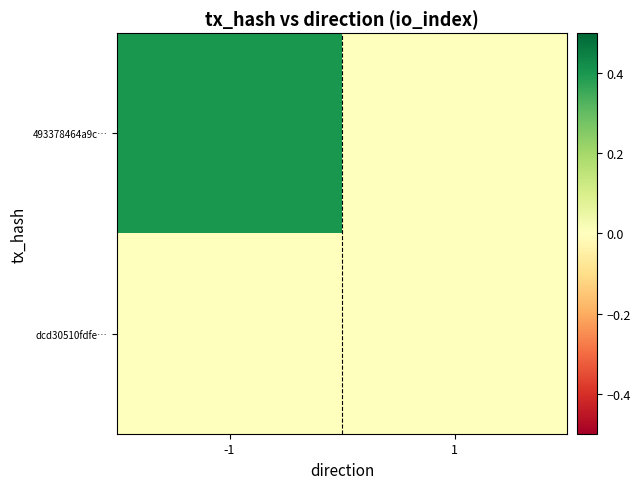

Which series has the widest spread of values?

493378464a9c…